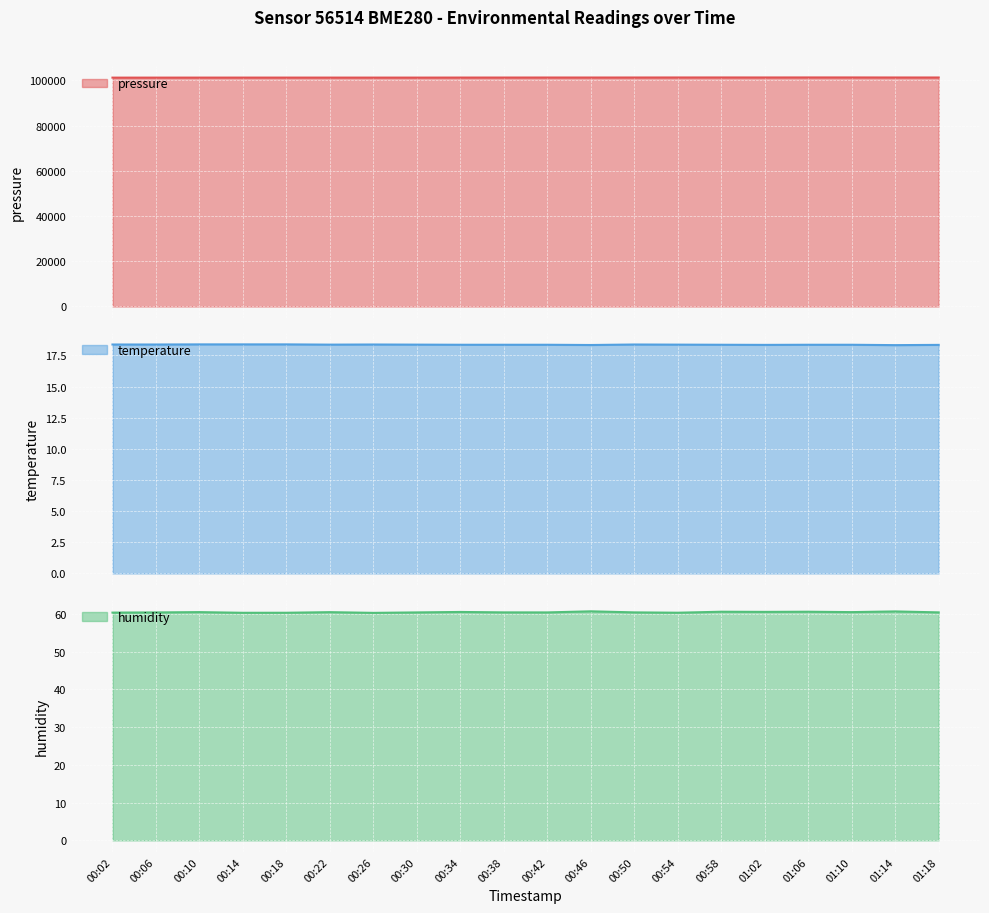

True or false: temperature has more than 2 interior local peaks.

False